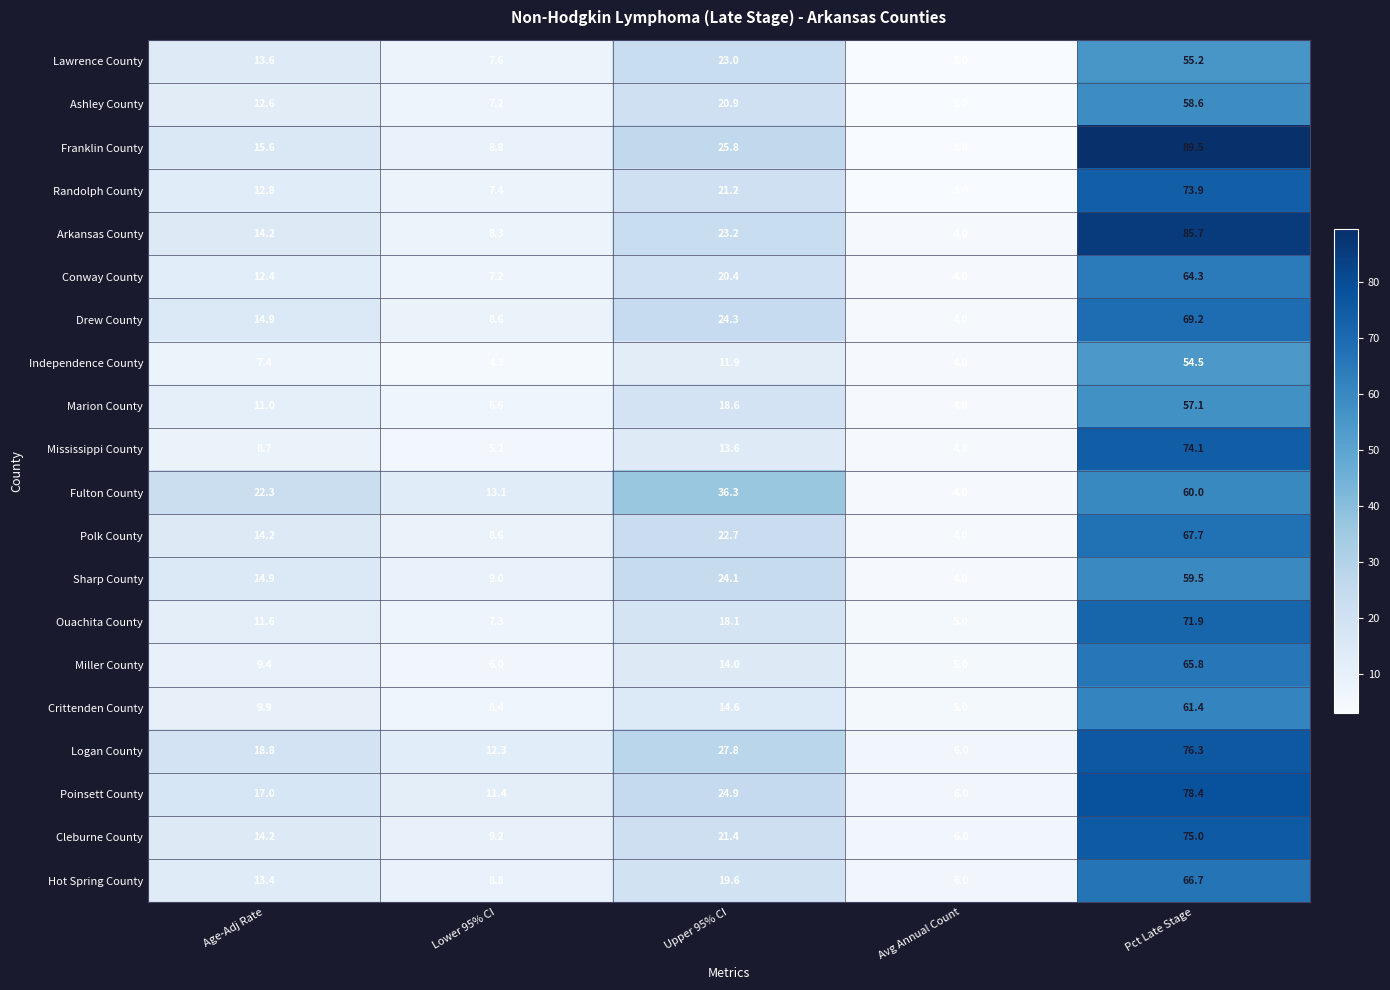

List the series in order of their peak value, highest first.

Franklin County, Arkansas County, Poinsett County, Logan County, Cleburne County, Mississippi County, Randolph County, Ouachita County, Drew County, Polk County, Hot Spring County, Miller County, Conway County, Crittenden County, Fulton County, Sharp County, Ashley County, Marion County, Lawrence County, Independence County